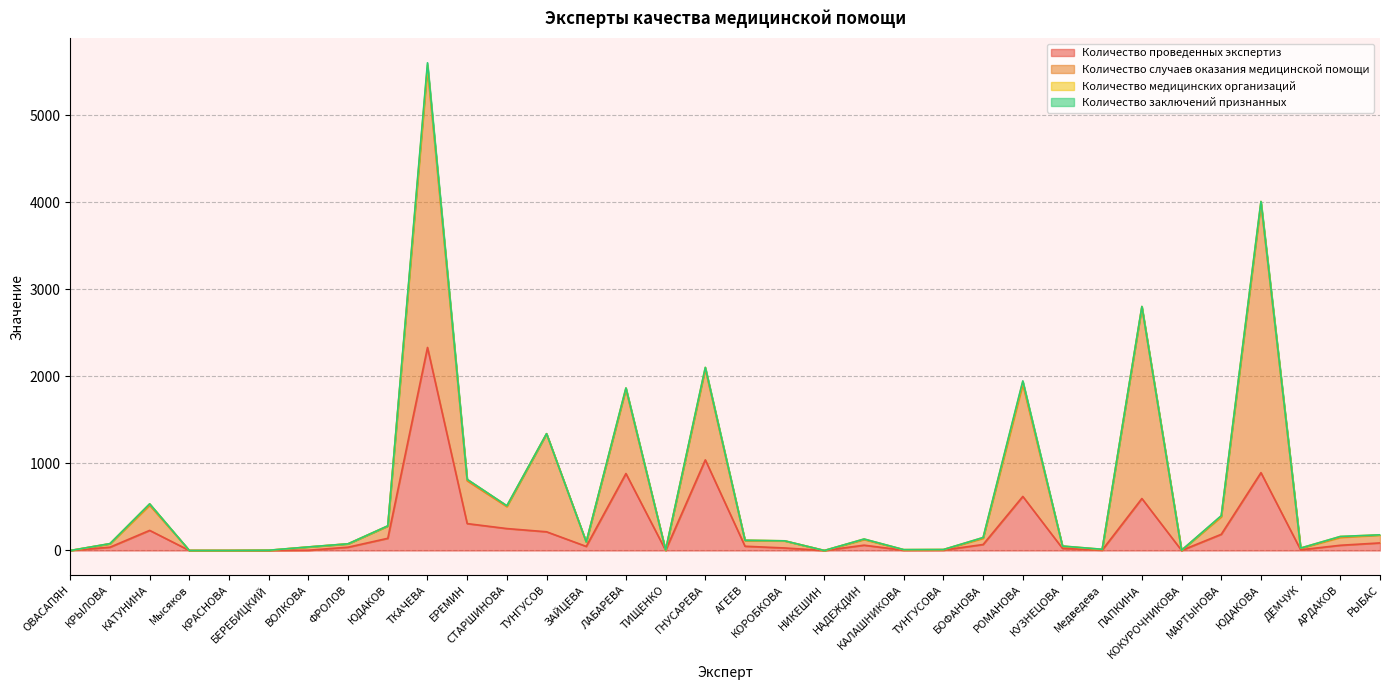

What is the maximum value for Количество проведенных экспертиз?

2332